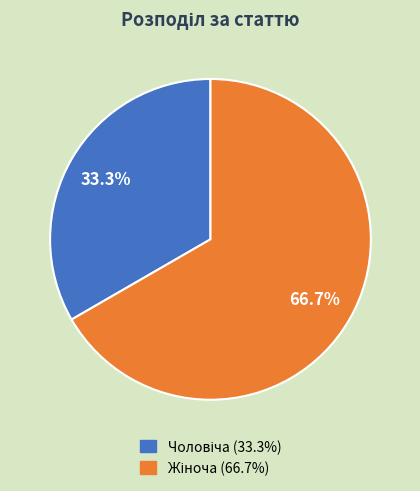

Is there any slice that represents more than half of the pie?

Yes